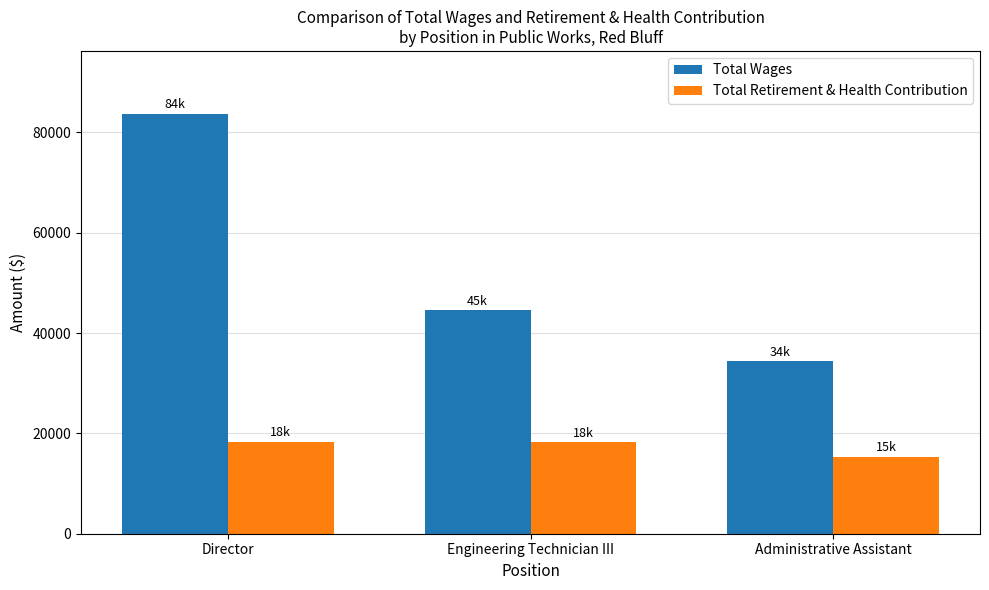

Is the value of Total Wages at Director greater than the value of Total Retirement & Health Contribution at Administrative Assistant?

Yes